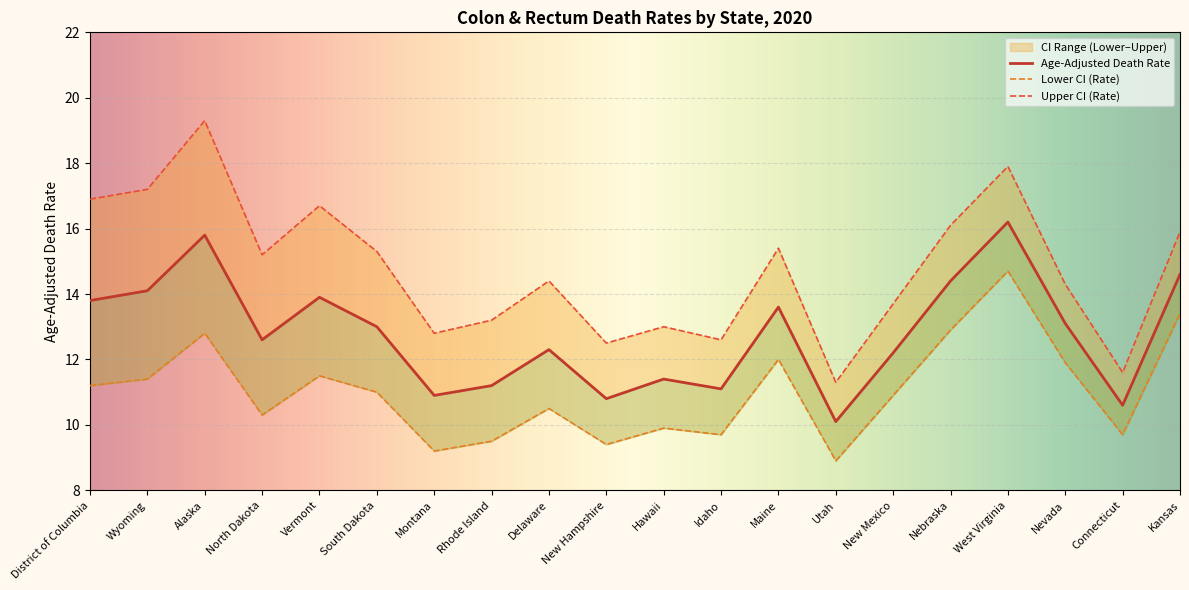

What is the label of the 19th point from the left?

Connecticut